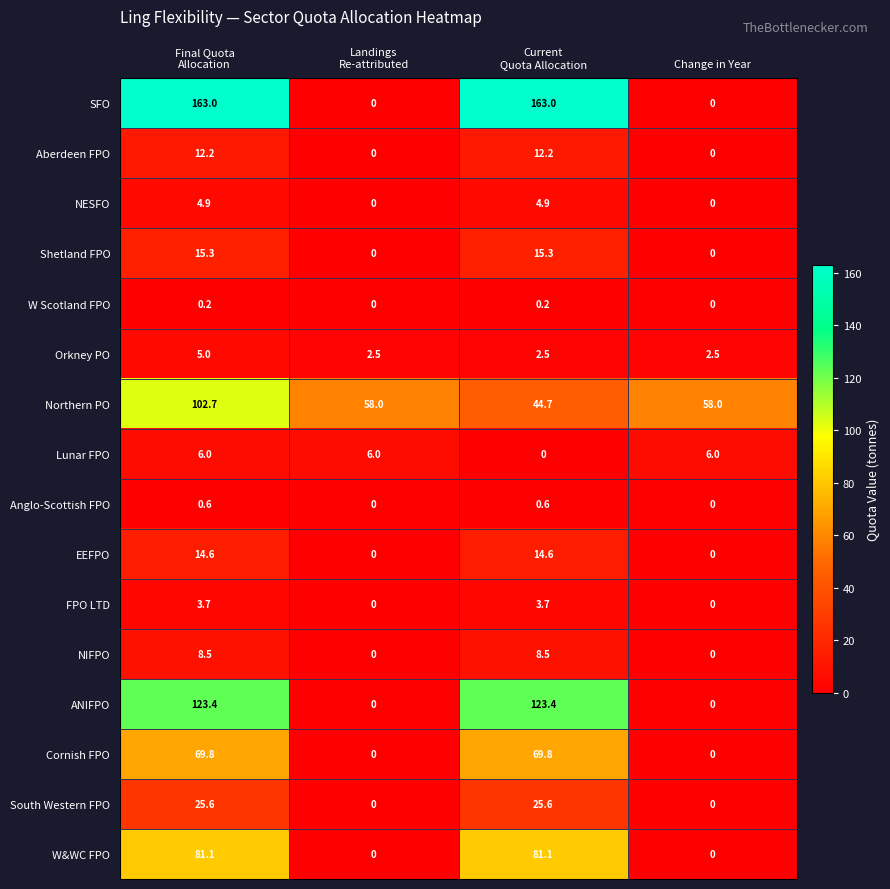

How many series are shown in this chart?

16